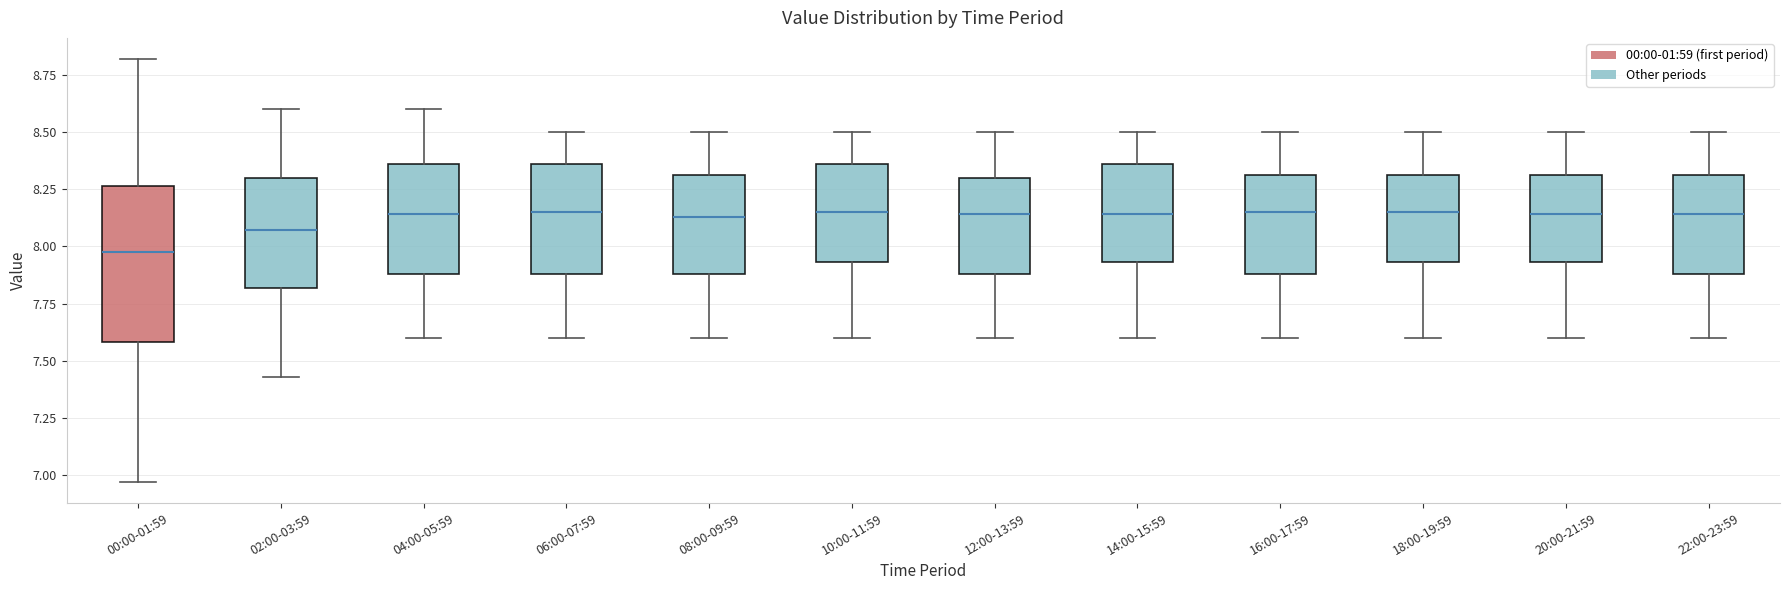

Reading left to right, transcribe this box plot: for each box, give where its median line is, the range the box spans, and where its two whiskers end, as read against the y-axis. The values are not printed on the chart, so give them approximately, as read against the axis.

00:00-01:59: median 8.00, box 7.60 to 8.25, whiskers 6.95 to 8.80
02:00-03:59: median 8.05, box 7.80 to 8.30, whiskers 7.45 to 8.60
04:00-05:59: median 8.15, box 7.90 to 8.35, whiskers 7.60 to 8.60
06:00-07:59: median 8.15, box 7.90 to 8.35, whiskers 7.60 to 8.50
08:00-09:59: median 8.15, box 7.90 to 8.30, whiskers 7.60 to 8.50
10:00-11:59: median 8.15, box 7.95 to 8.35, whiskers 7.60 to 8.50
12:00-13:59: median 8.15, box 7.90 to 8.30, whiskers 7.60 to 8.50
14:00-15:59: median 8.15, box 7.95 to 8.35, whiskers 7.60 to 8.50
16:00-17:59: median 8.15, box 7.90 to 8.30, whiskers 7.60 to 8.50
18:00-19:59: median 8.15, box 7.95 to 8.30, whiskers 7.60 to 8.50
20:00-21:59: median 8.15, box 7.95 to 8.30, whiskers 7.60 to 8.50
22:00-23:59: median 8.15, box 7.90 to 8.30, whiskers 7.60 to 8.50